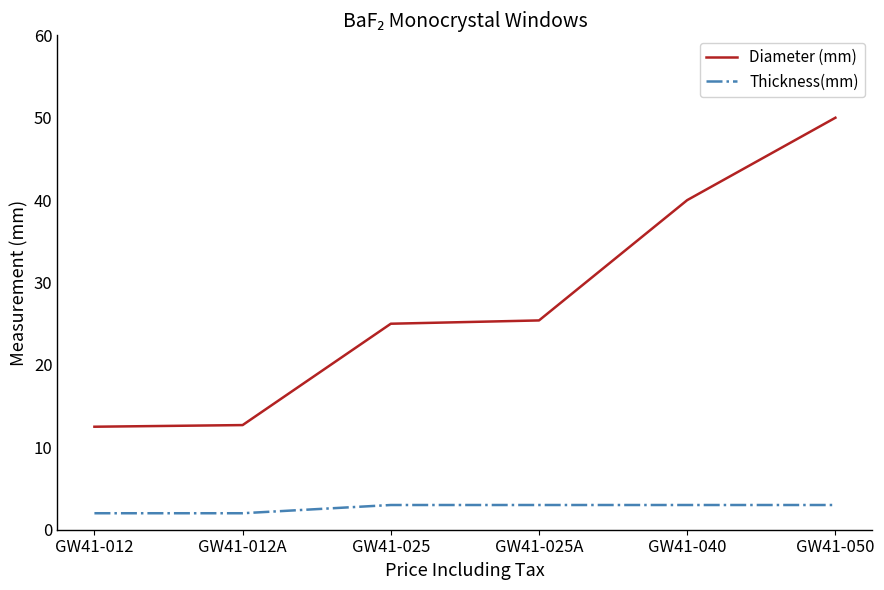

Which series has the widest spread of values?

Diameter (mm)